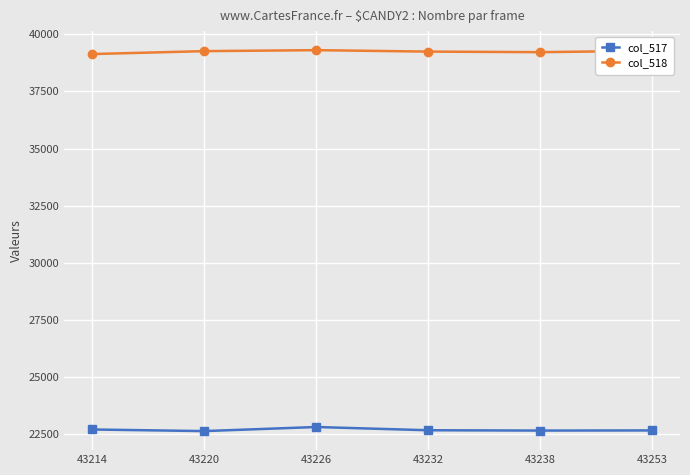

What is the difference between the highest and lowest values at 43220?

16663